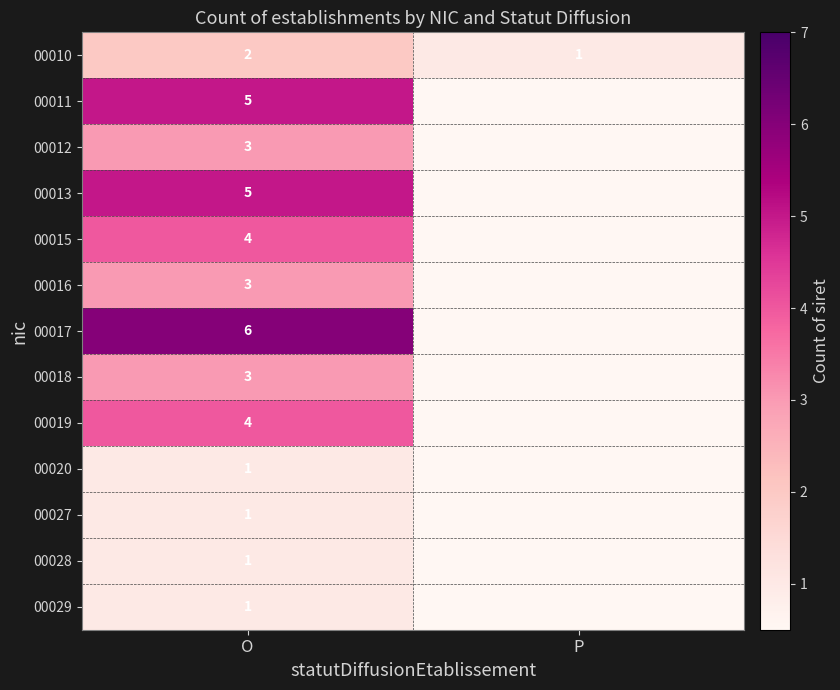

What is the spread (max minus min) of values at O?

5